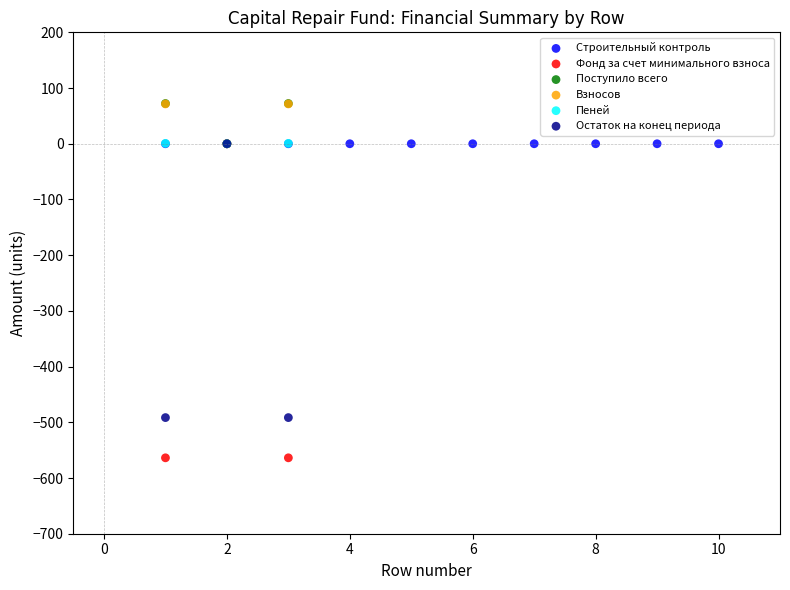

Which series contains the lowest Y value?

Фонд за счет минимального взноса